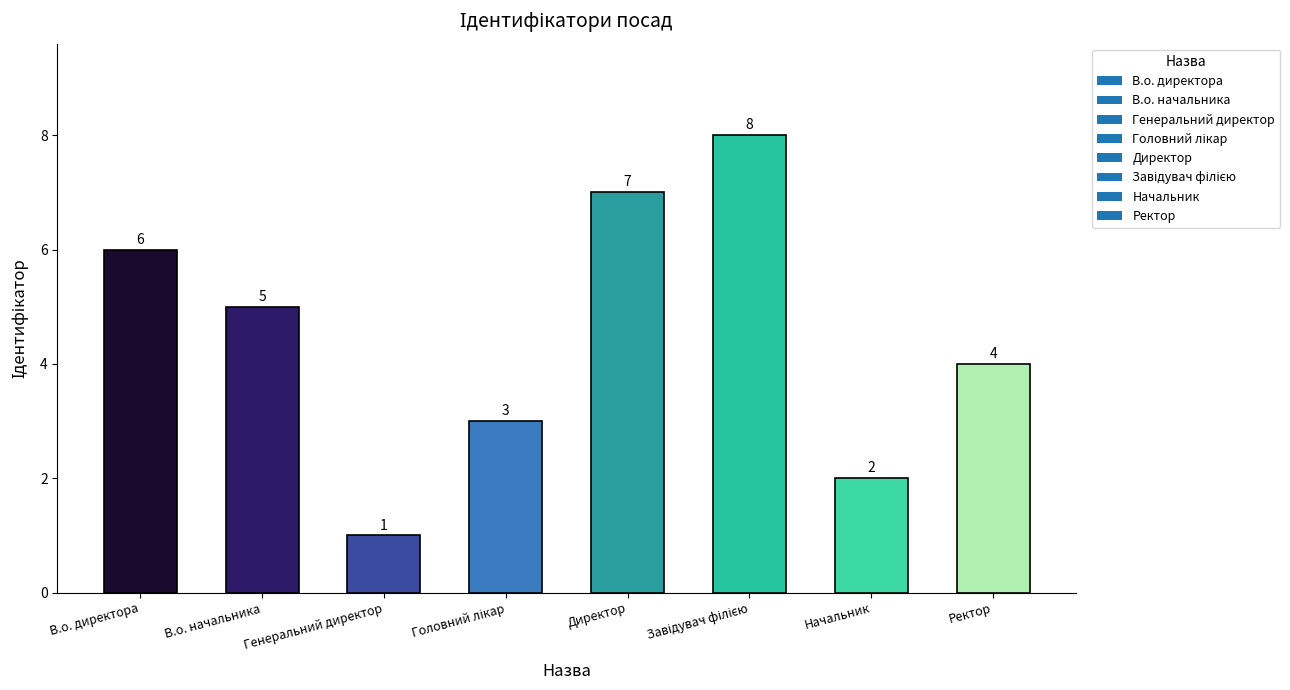

What is the change in value from В.о. директора to Начальник?

-4